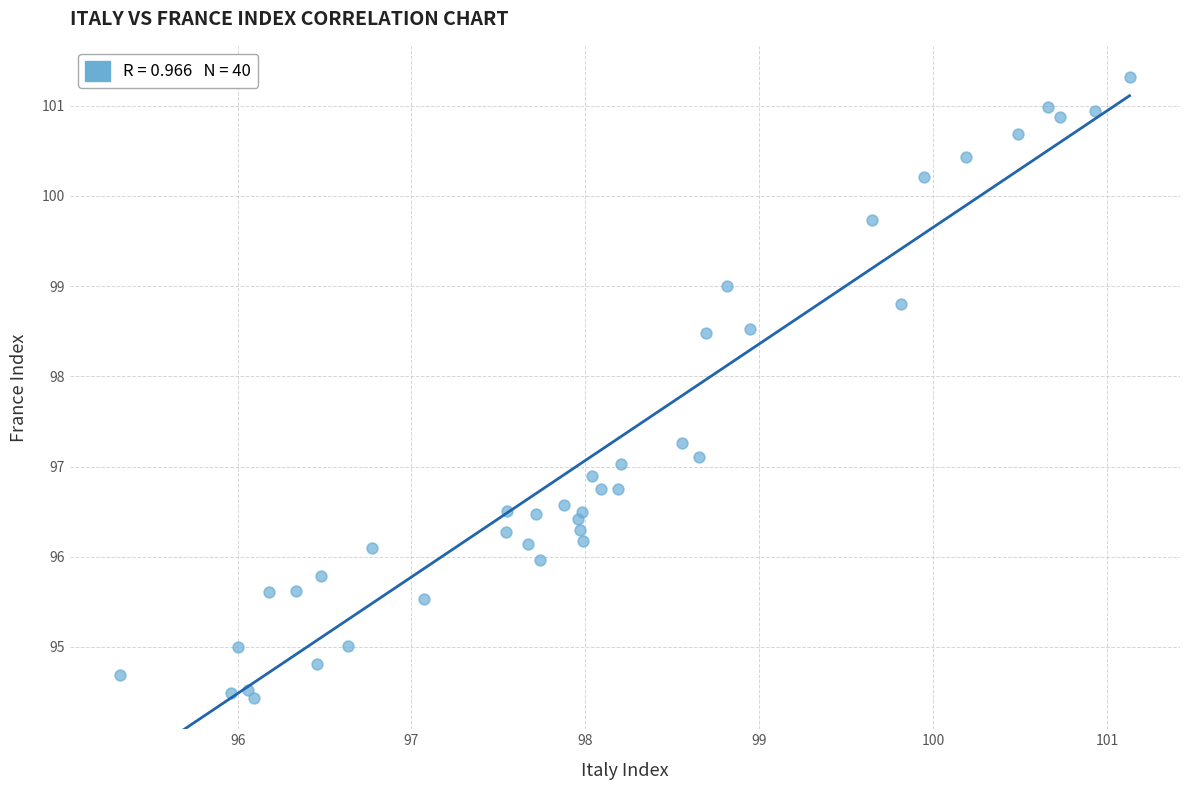

What is the range of X values (max minus min)?

5.8